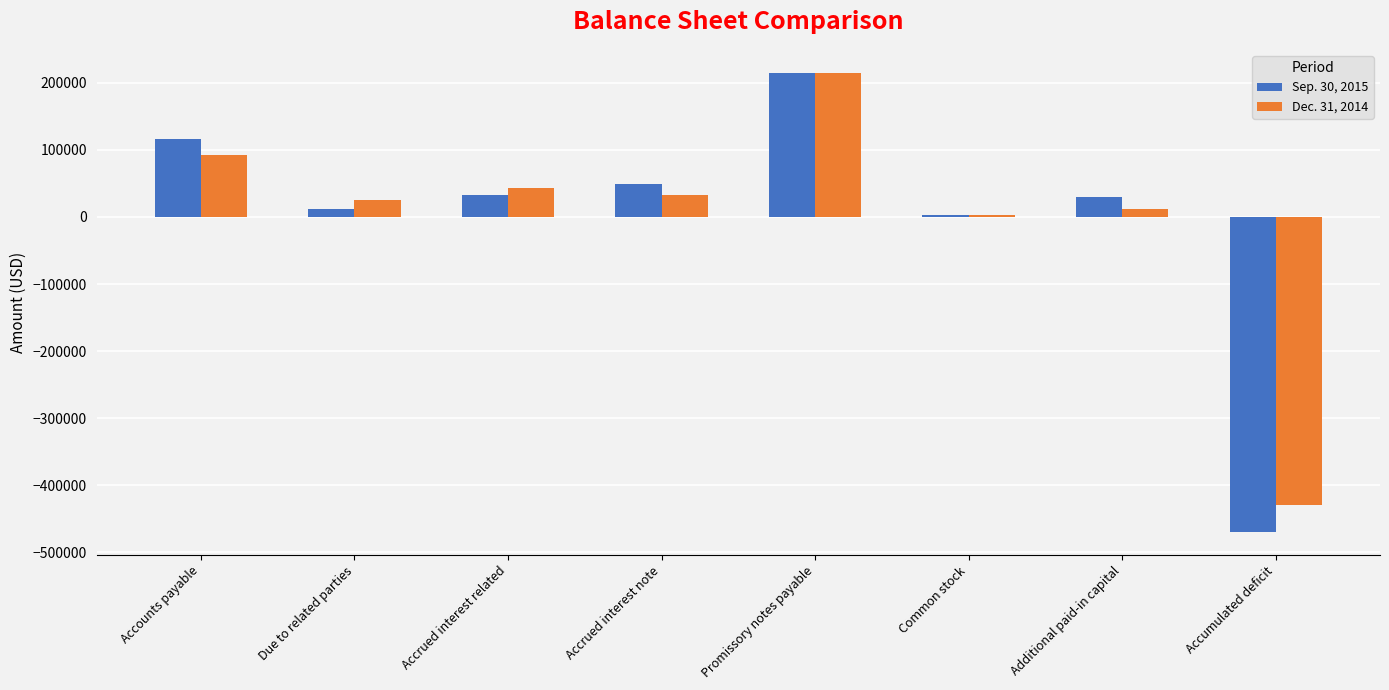

Are the bars horizontal?

No